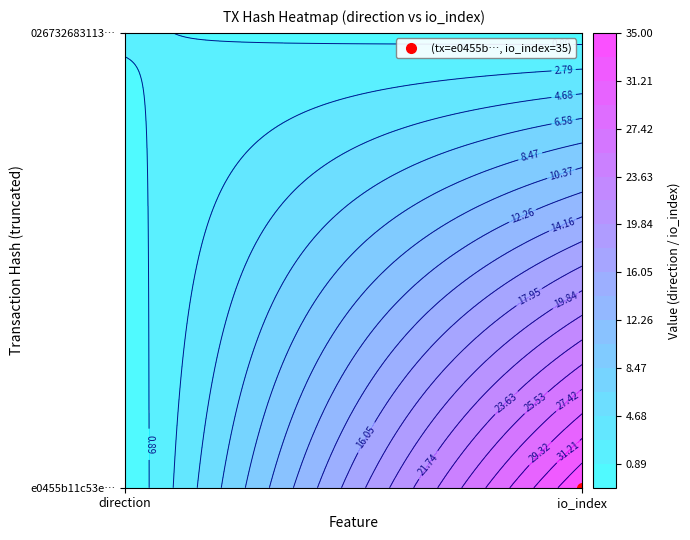

How many series are shown in this chart?

2